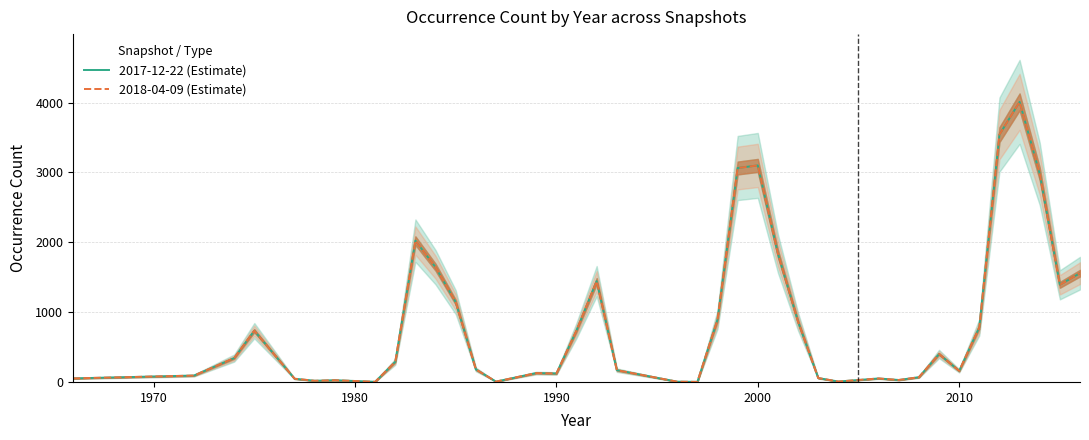

How many lines are shown in the chart?

2